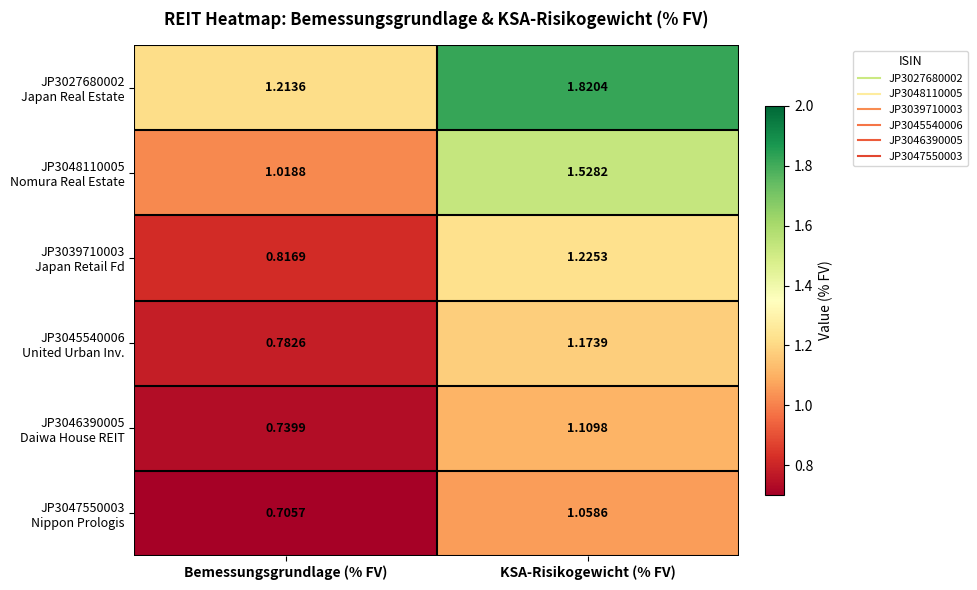

Which category has the lowest value across all series?

Bemessungsgrundlage (% FV)